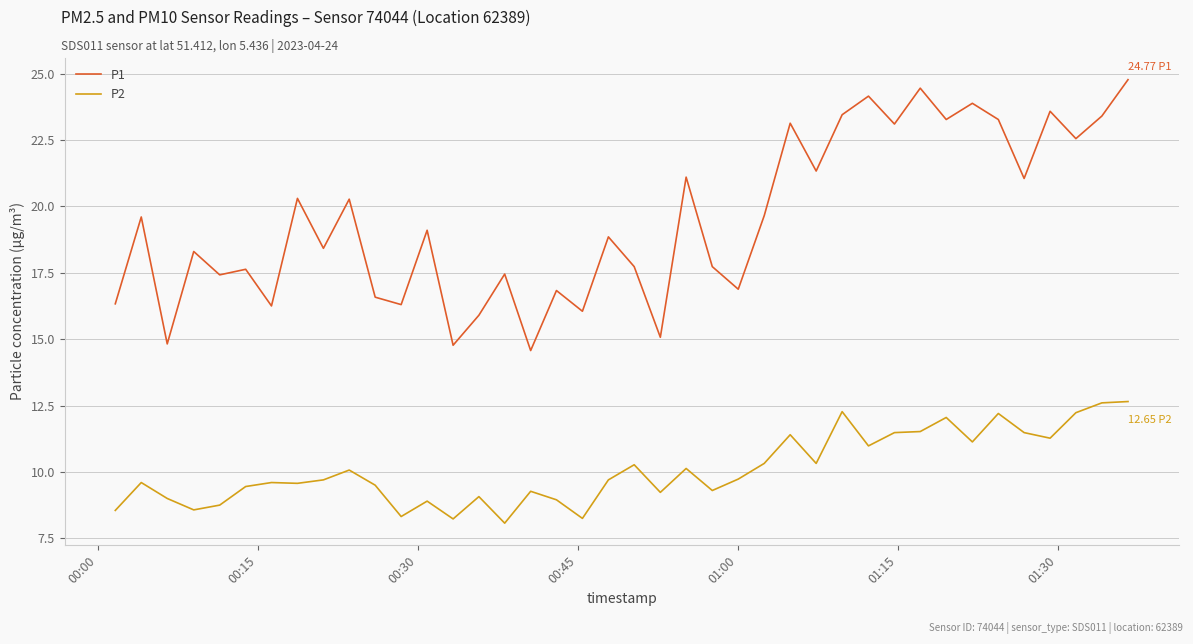

True or false: P2 and P1 cross at least once.

False